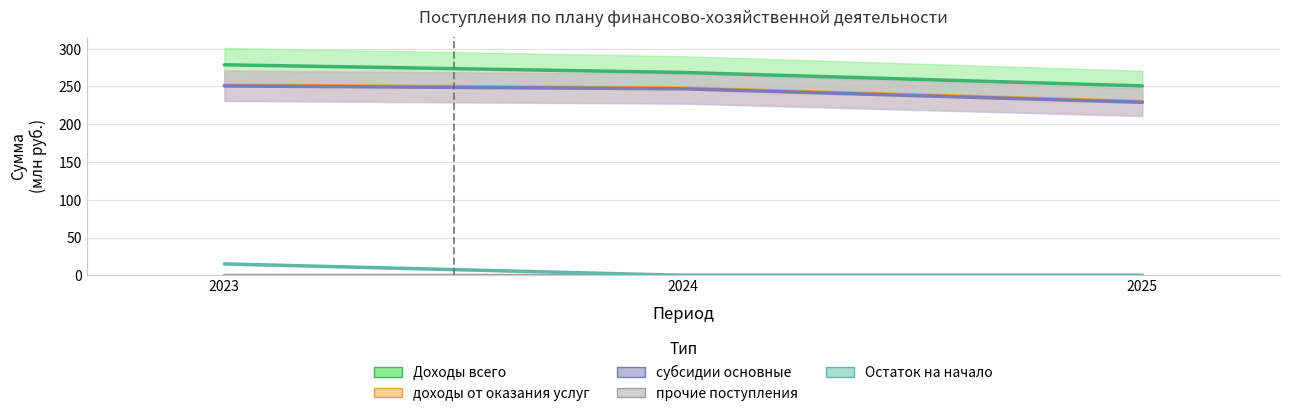

Reading right to left, extract all data points from this chart.

Доходы всего: 250.7	268.6	278.7
доходы от оказания услуг: 230.1	247.9	251.8
субсидии основные: 229.1	246.9	250.8
прочие поступления: 1.0	1.0	1.0
Остаток на начало: 0.0	0.0	15.2